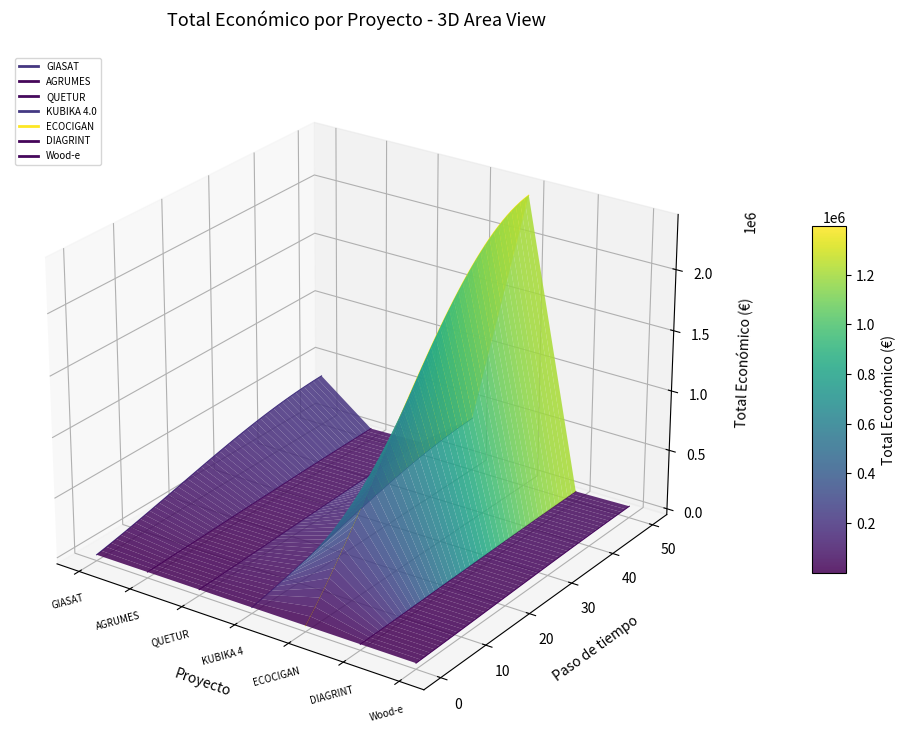

What is the value of the 4th point from the left?

46300